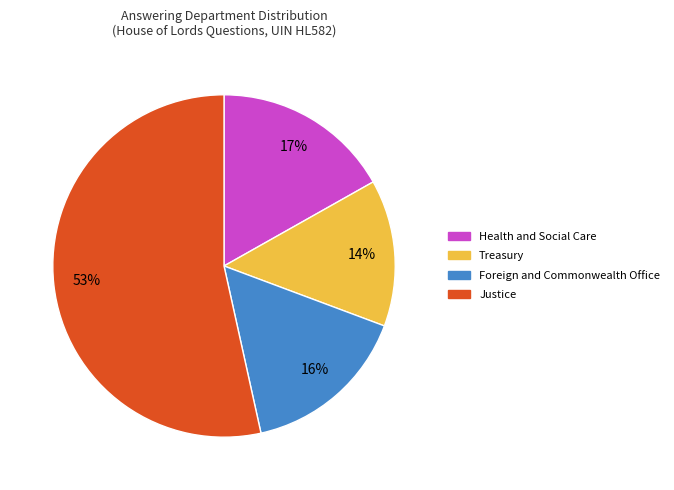

Combined, do Foreign and Commonwealth Office and Treasury account for over 50%?

No